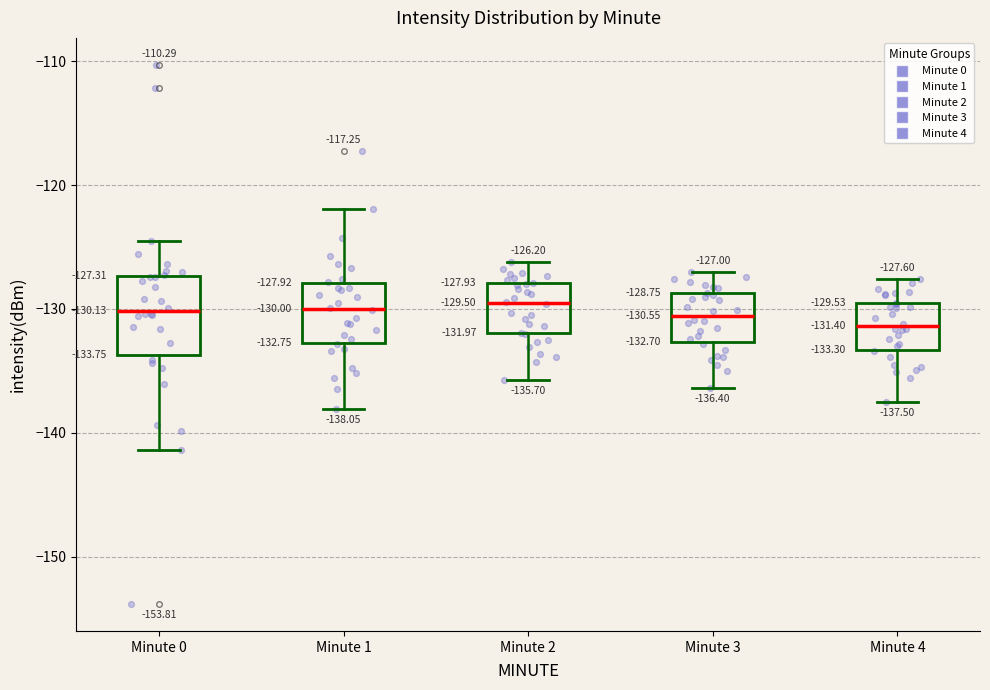

Which box is the tallest, from its lower edge to its upper edge?

Minute 0